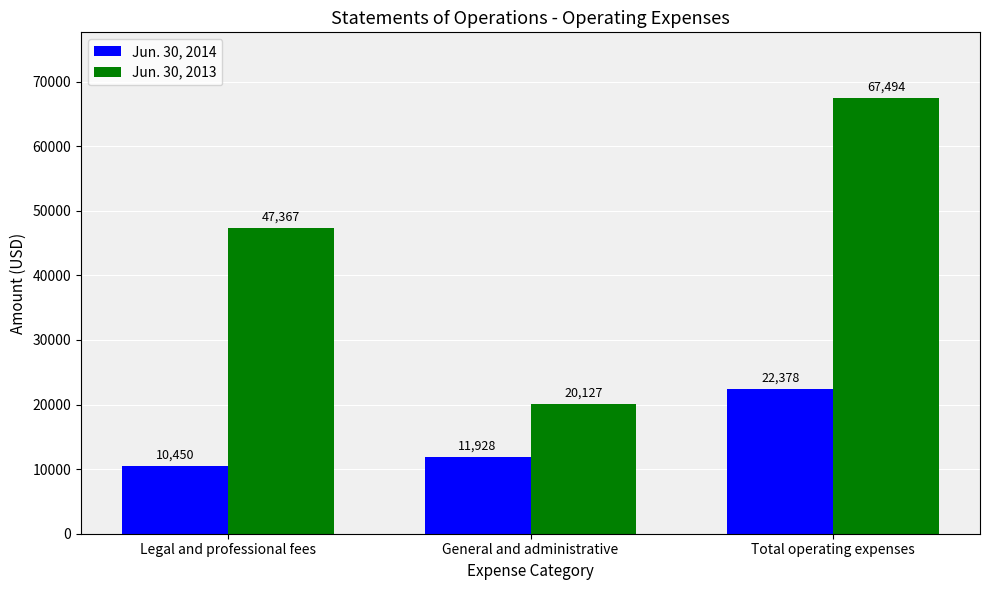

What is the average value of the Jun. 30, 2013 series?

44996